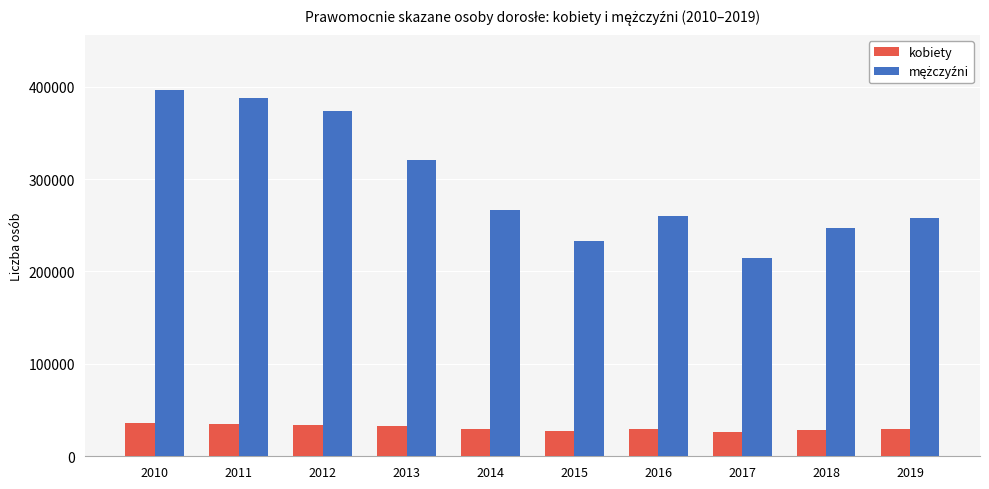

Count the number of categories in the chart.

10